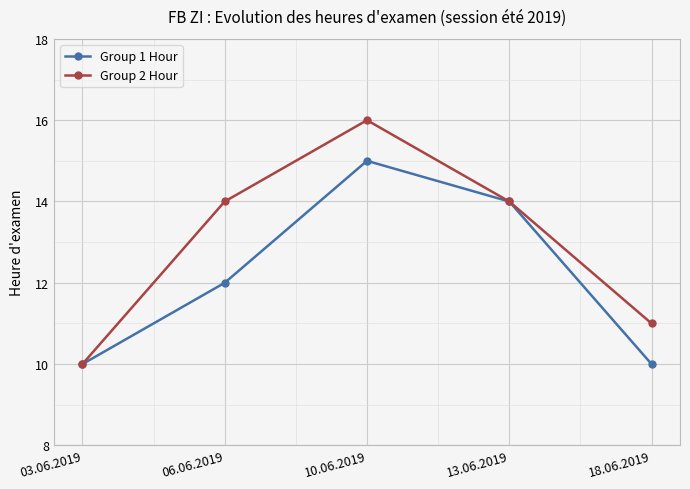

Which series has the widest spread of values?

Group 2 Hour